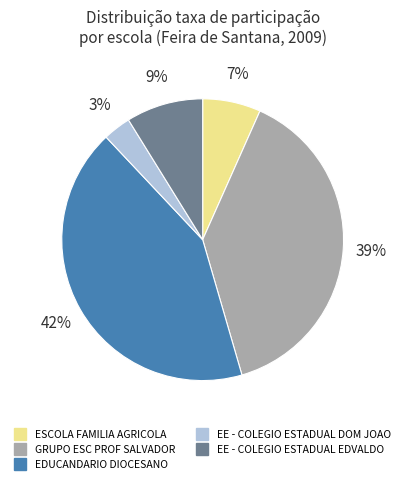

To the nearest percent, what is the difference between the GRUPO ESC PROF SALVADOR and ESCOLA FAMILIA AGRICOLA slice percentages?

32%